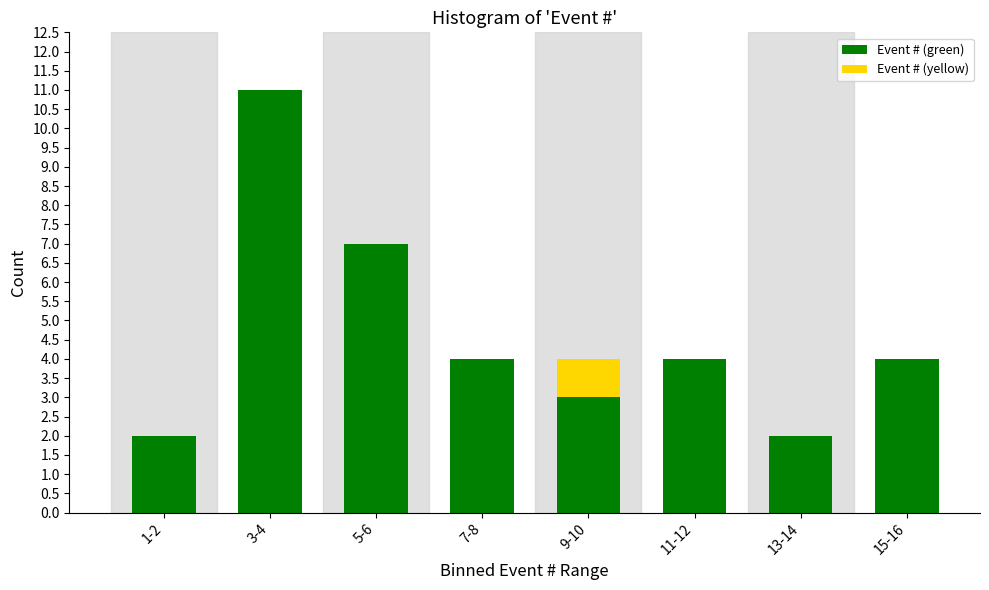

Reading right to left, transcribe the values for Event # (green).

15-16=4	13-14=2	11-12=4	9-10=3	7-8=4	5-6=7	3-4=11	1-2=2